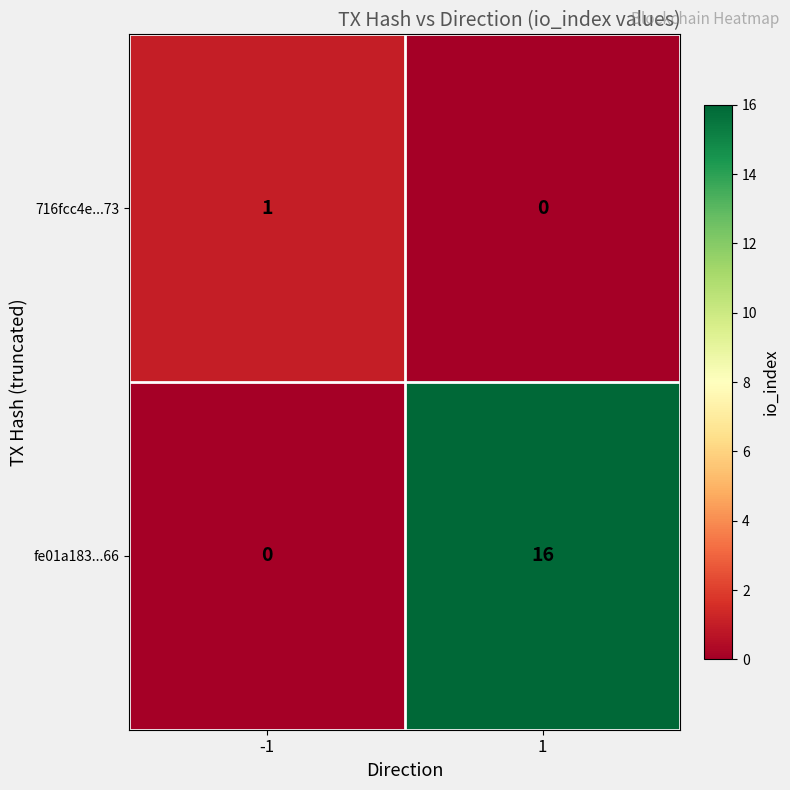

Reading left to right, list all the values displayed in this chart.

716fcc4e...73: -1=1	1=0
fe01a183...66: -1=0	1=16